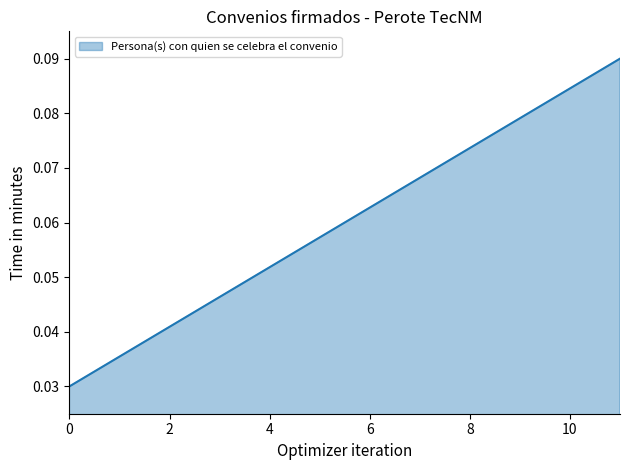

Does the chart display data point markers on the line(s)?

No